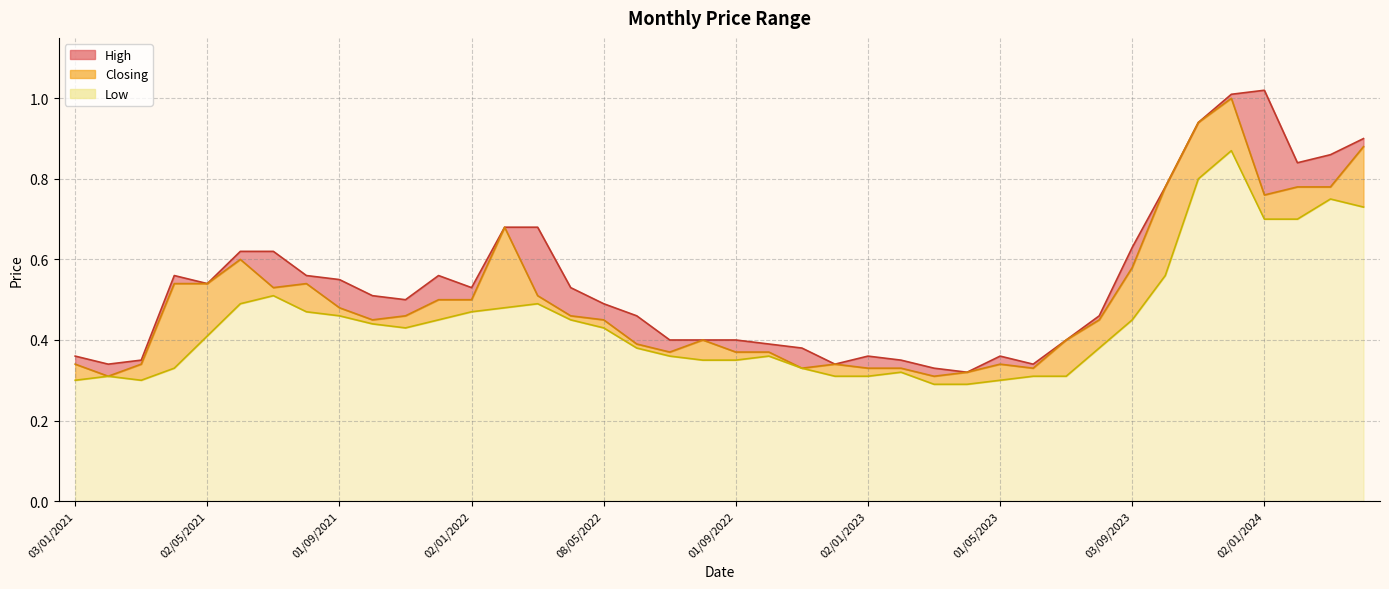

What is the maximum value for Low?

0.9